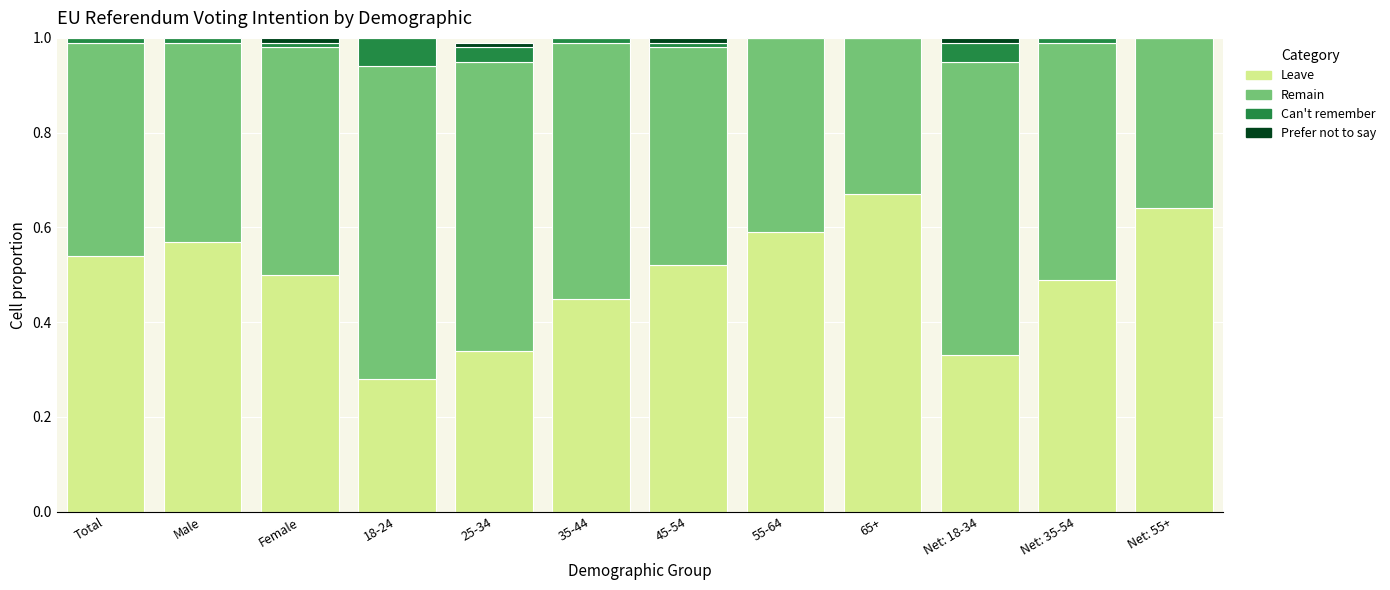

True or false: Leave has a value of 0.2 at Female.

False